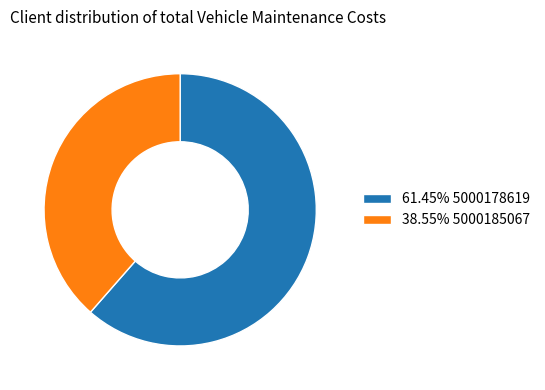

Does any single category account for the majority?

Yes